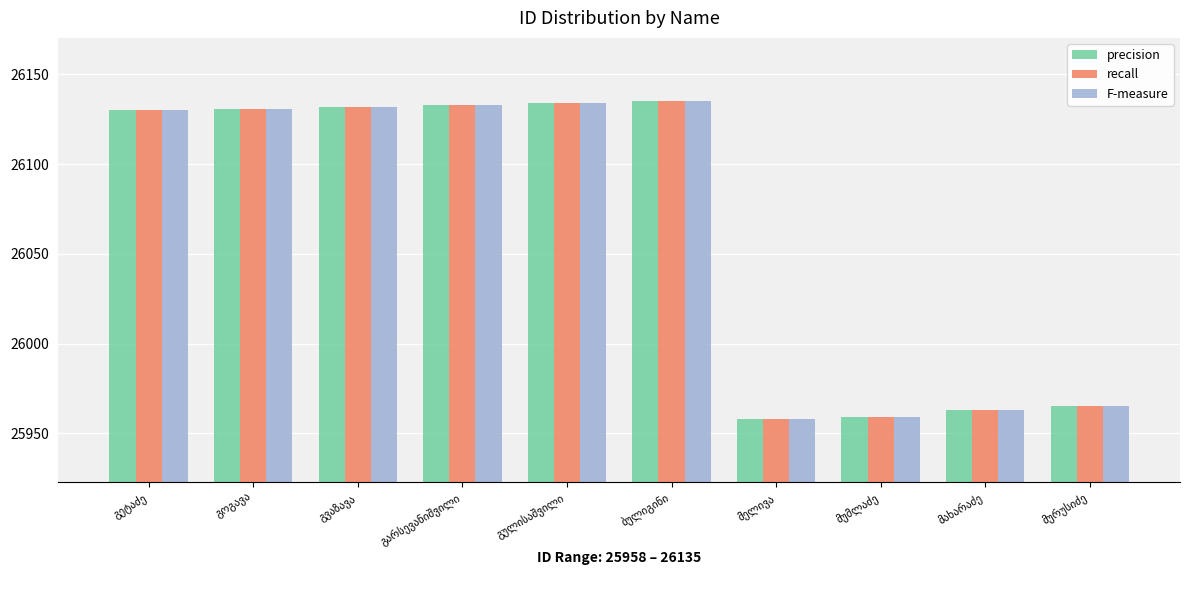

What is the smallest value displayed?

25958